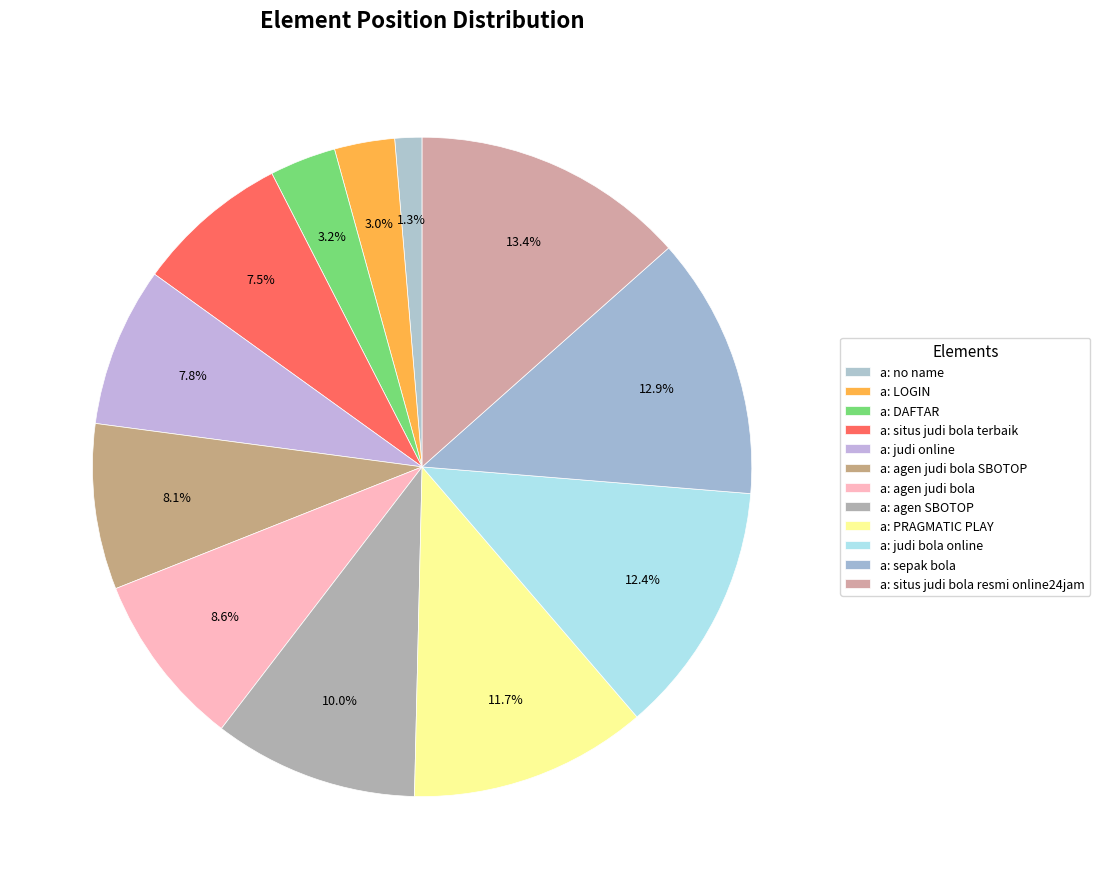

What portion of the pie excludes a: agen judi bola?

91.4%